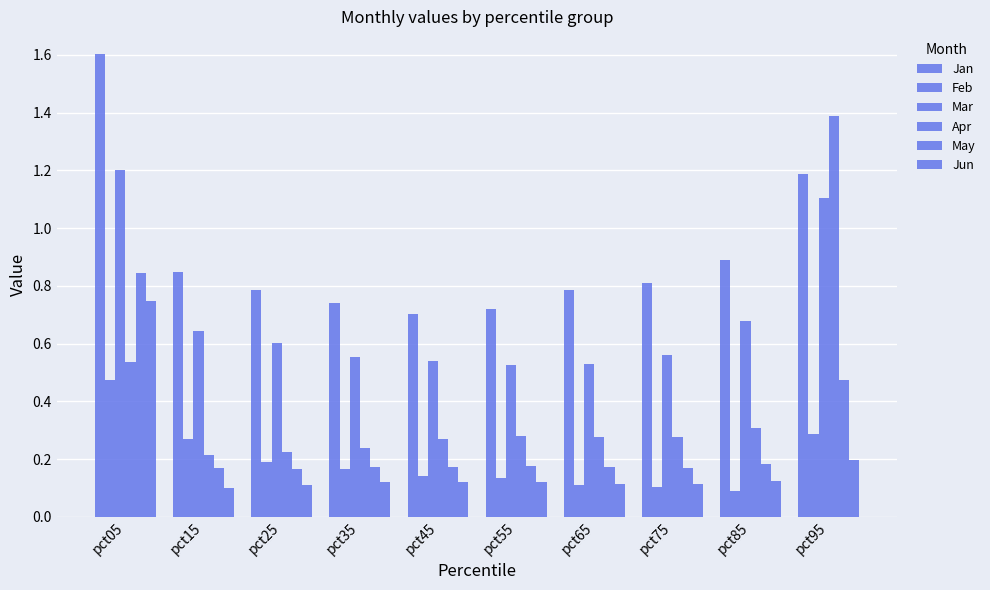

What is the value of the Jun bar at the 6th from the left?

0.1